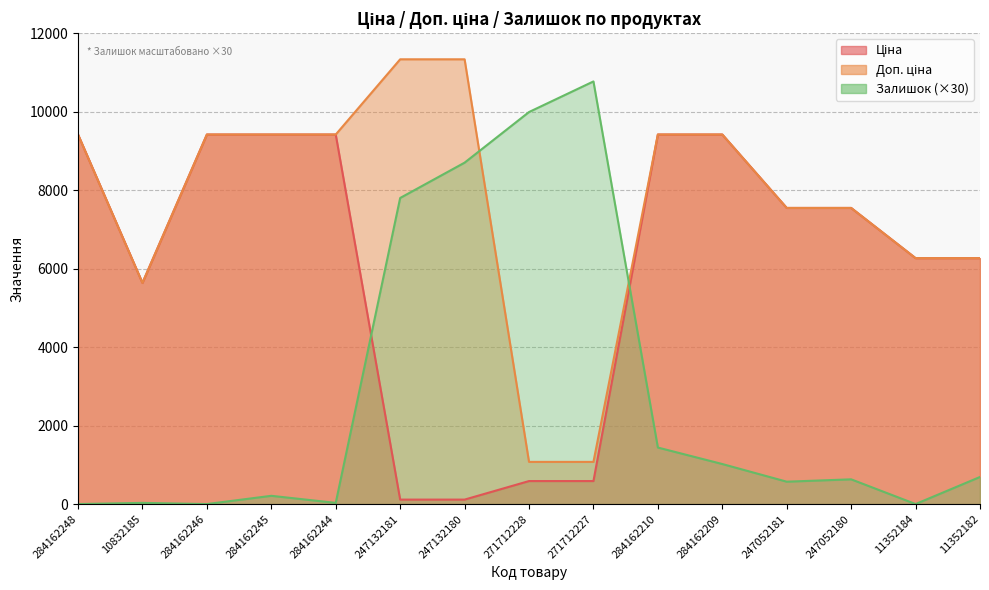

The Залишок series shows 30.0 at 10832185. True or false?

True